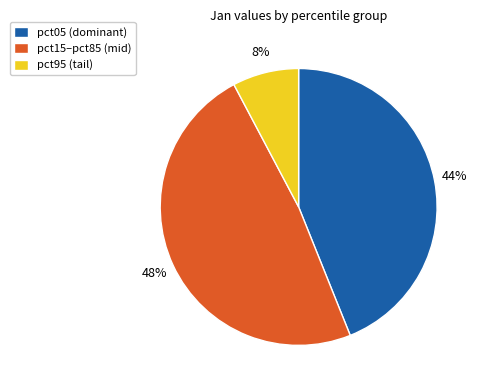

What percentage is the pct95 (tail) slice, to the nearest percent?

8%